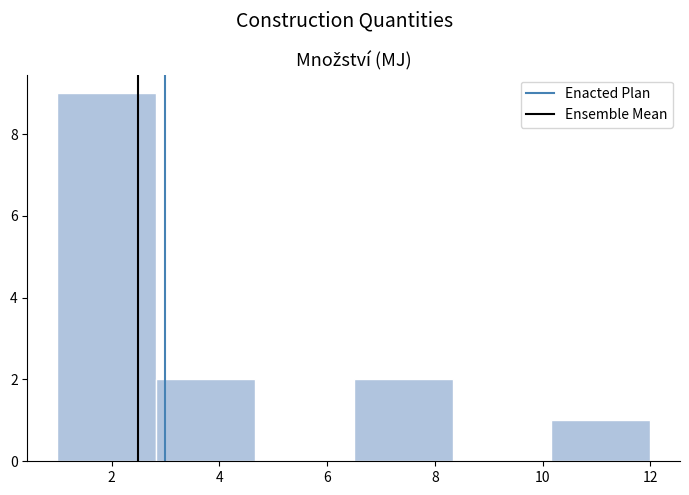

How tall is the bar that spans 10.2 to 12.0 on the x-axis? Neither the bar edges nor the heights are printed on the chart, so give them approximately, as read against the axes.

1